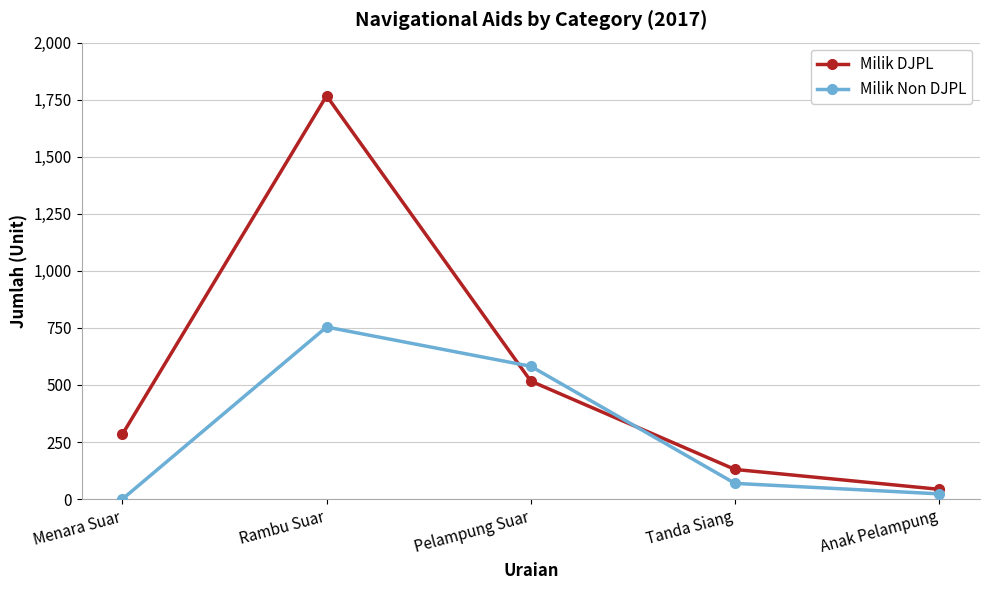

What position from the left is Menara Suar?

1